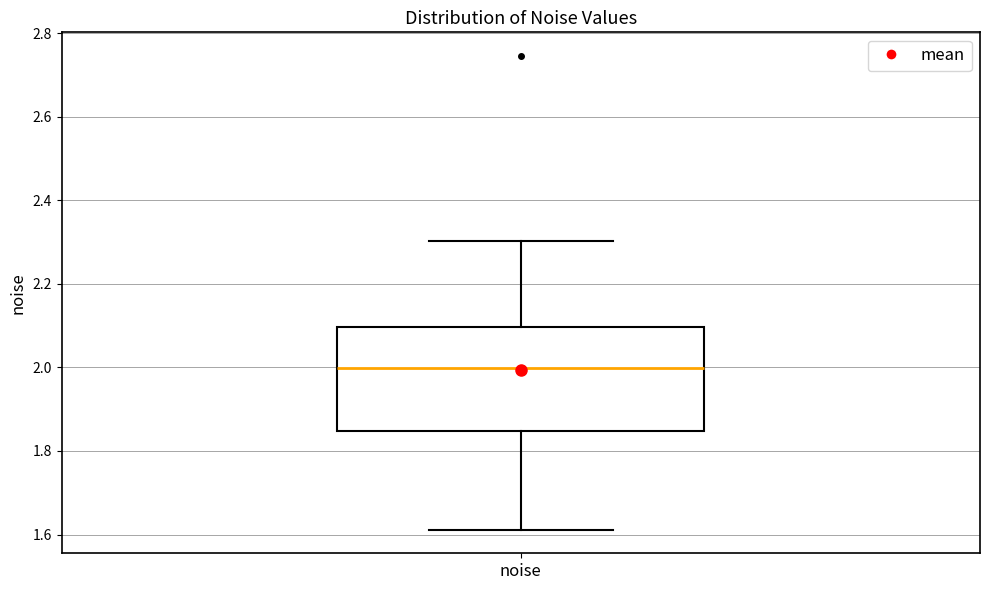

Read this box plot against the y-axis: the position of the median line, the range covered by the box, and the ends of both whiskers. The values are not printed on the chart, so give them approximately, as read against the axis.

median 2.00, box 1.84 to 2.10, whiskers 1.62 to 2.30